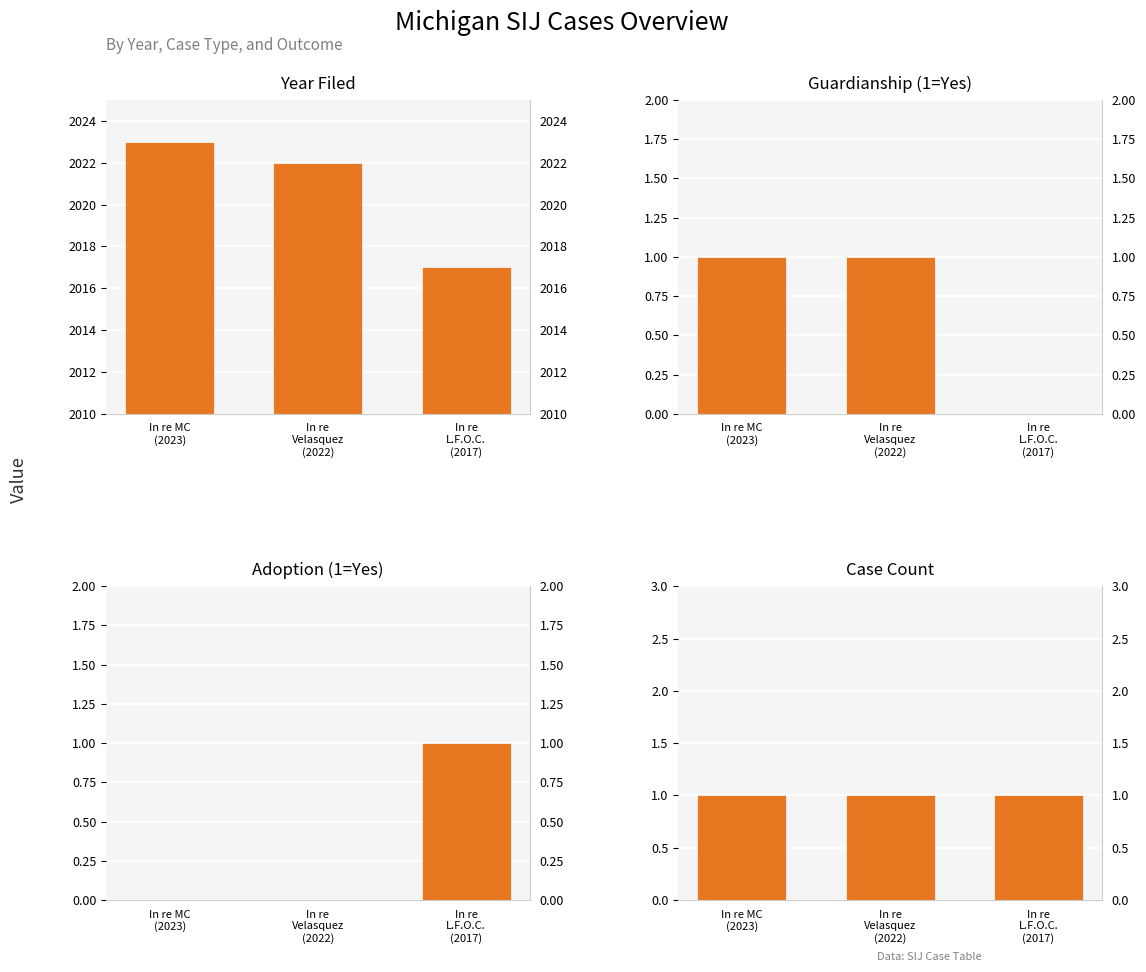

What value does the Year Filed series have at In re
L.F.O.C.
(2017)?

2017